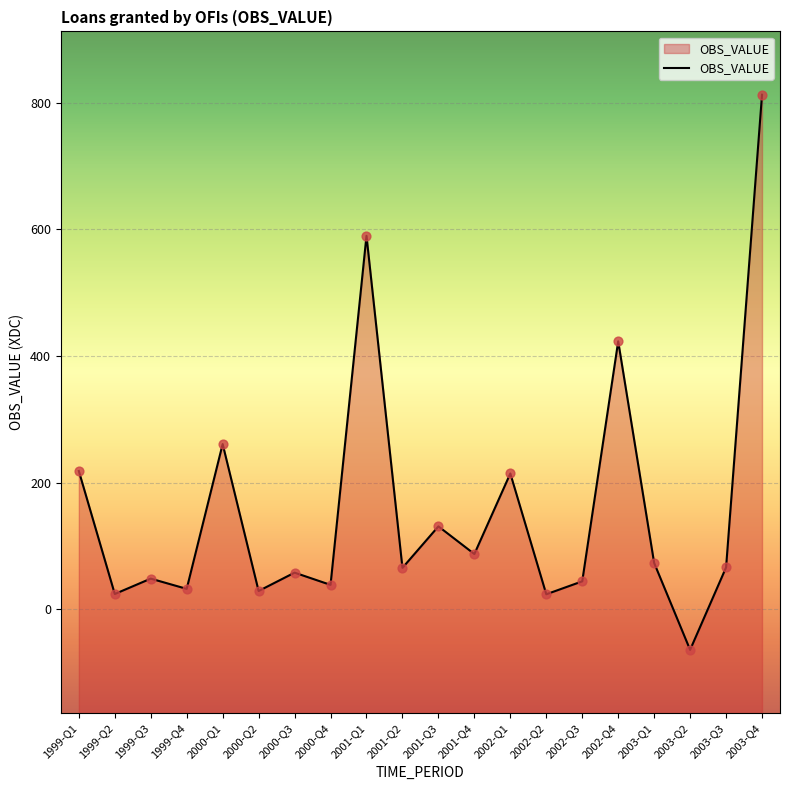

What is the change in value from 1999-Q1 to 2001-Q4?

-131.1